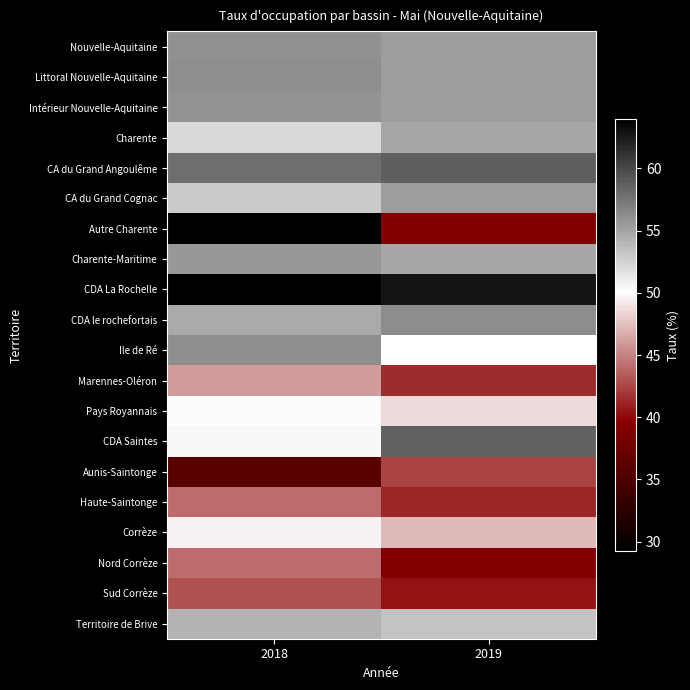

List the series in order of their peak value, highest first.

CDA La Rochelle, CA du Grand Angoulême, CDA Saintes, CDA le rochefortais, Littoral Nouvelle-Aquitaine, Ile de Ré, Nouvelle-Aquitaine, Intérieur Nouvelle-Aquitaine, Charente-Maritime, CA du Grand Cognac, Charente, Territoire de Brive, Pays Royannais, Corrèze, Marennes-Oléron, Nord Corrèze, Haute-Saintonge, Sud Corrèze, Aunis-Saintonge, Autre Charente